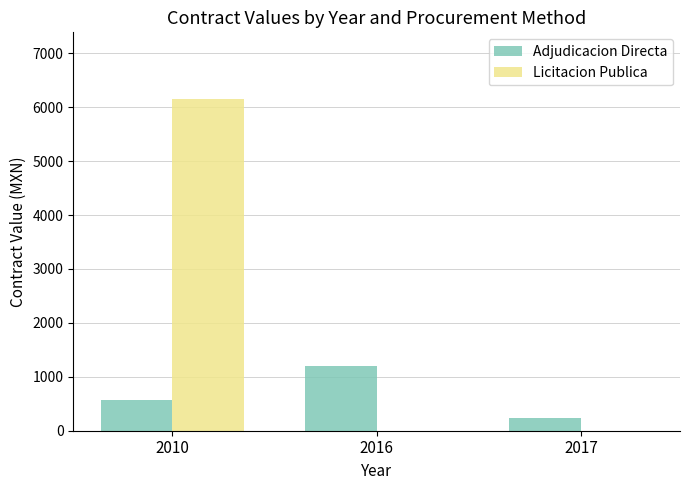

How many series are shown in this chart?

2